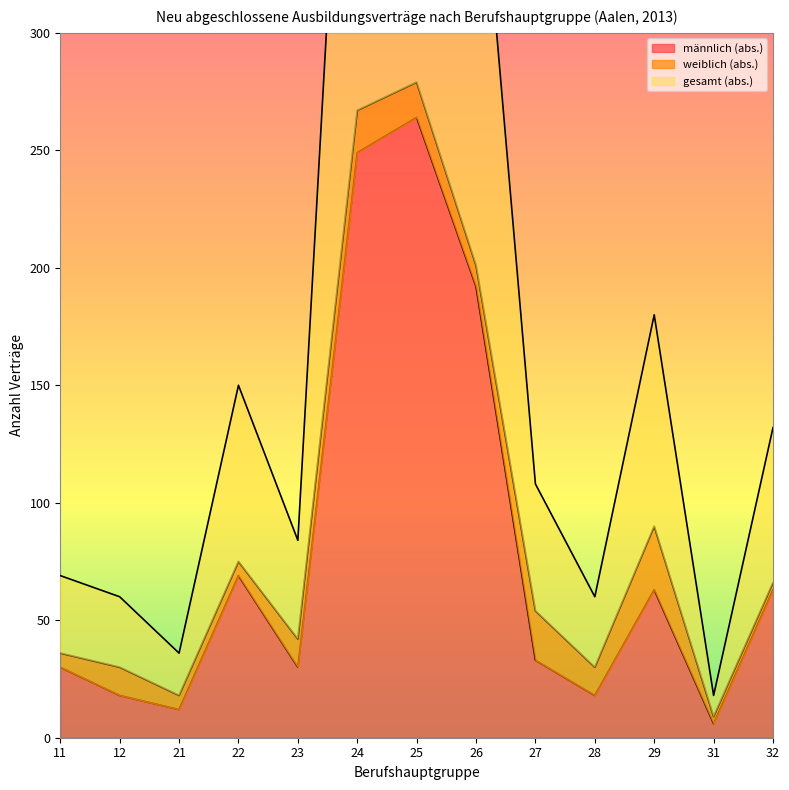

True or false: gesamt (abs.) and männlich (abs.) intersect in this chart.

False